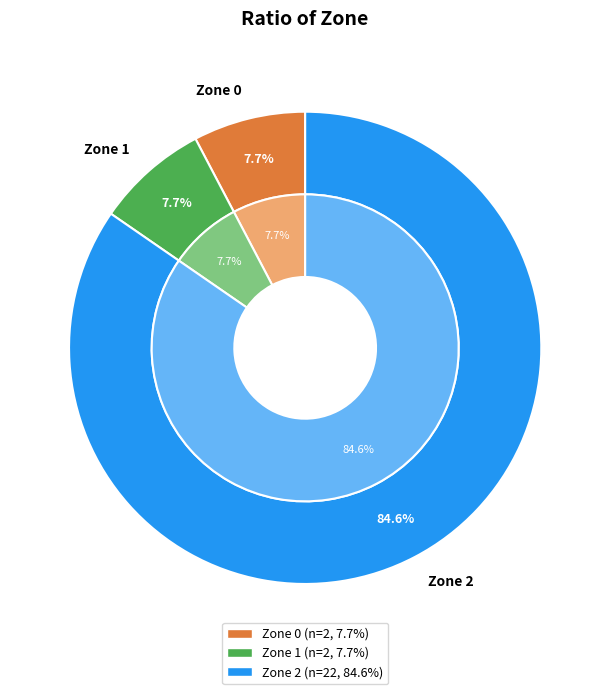

Count the number of slices in the pie.

3